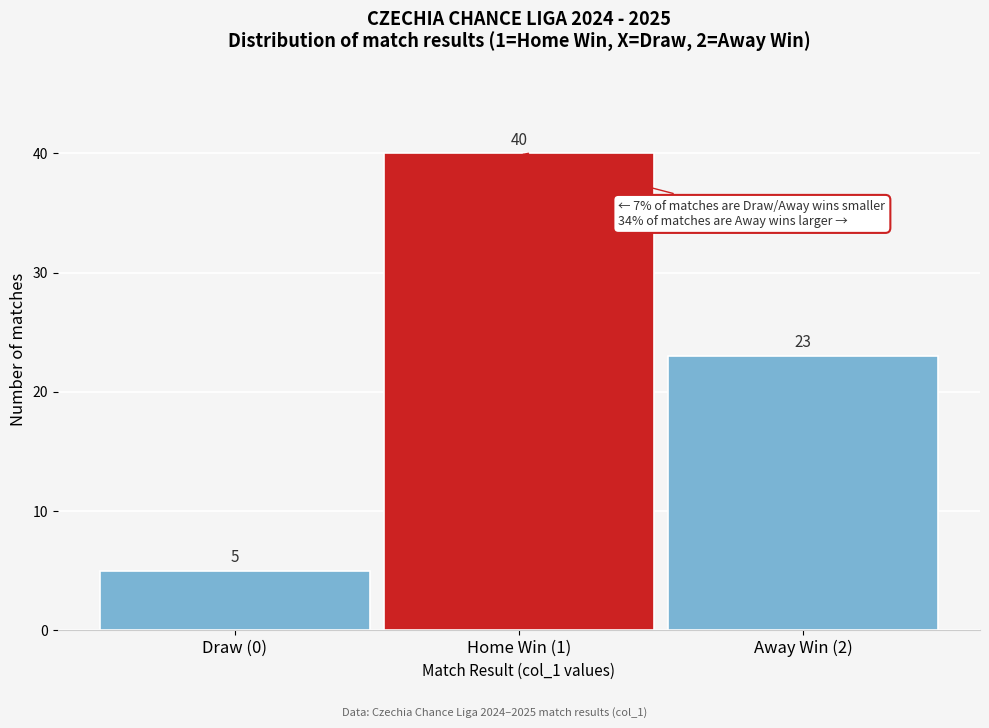

Reading left to right, transcribe all the data shown in this chart.

Draw (0)=5	Home Win (1)=40	Away Win (2)=23